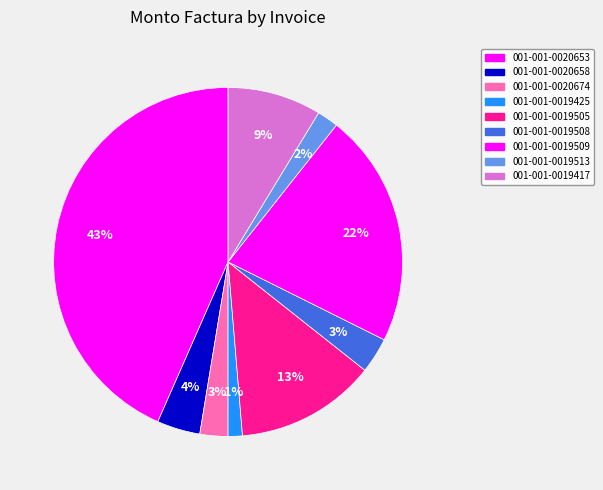

How many segments does this pie chart have?

9